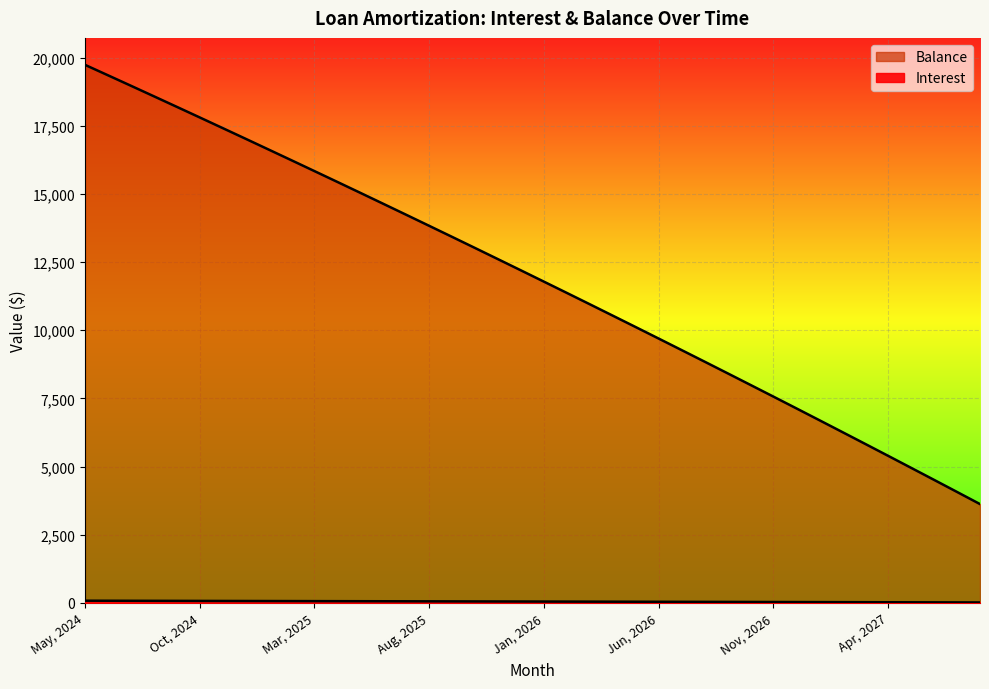

What are all the series names shown in the legend?

Interest, Balance